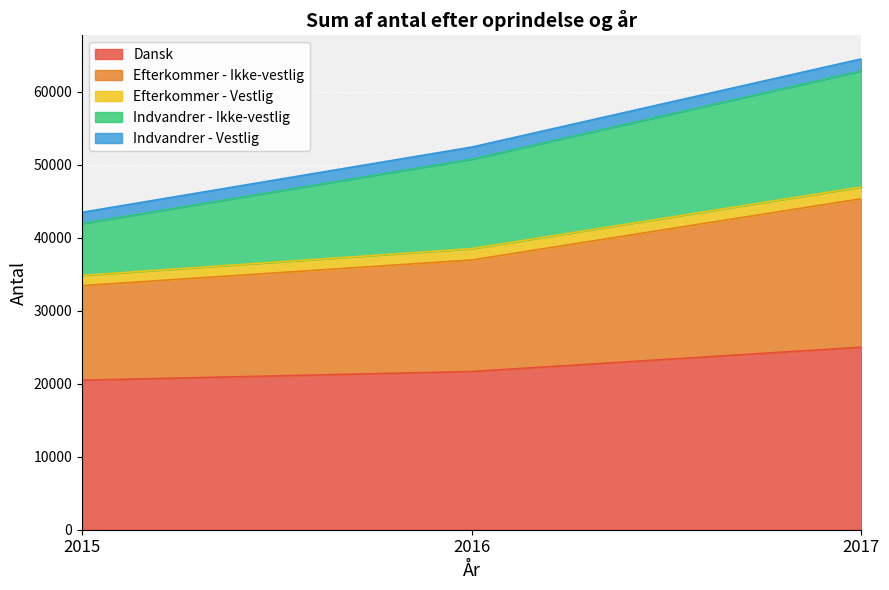

True or false: Dansk has a value of 20466 at 2015.

True